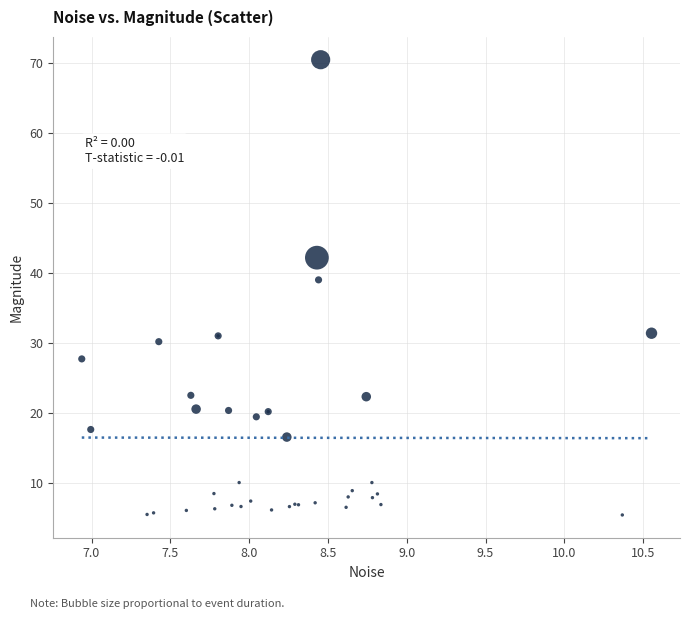

What Y value in the scatter plot is closest to 37?

39.0